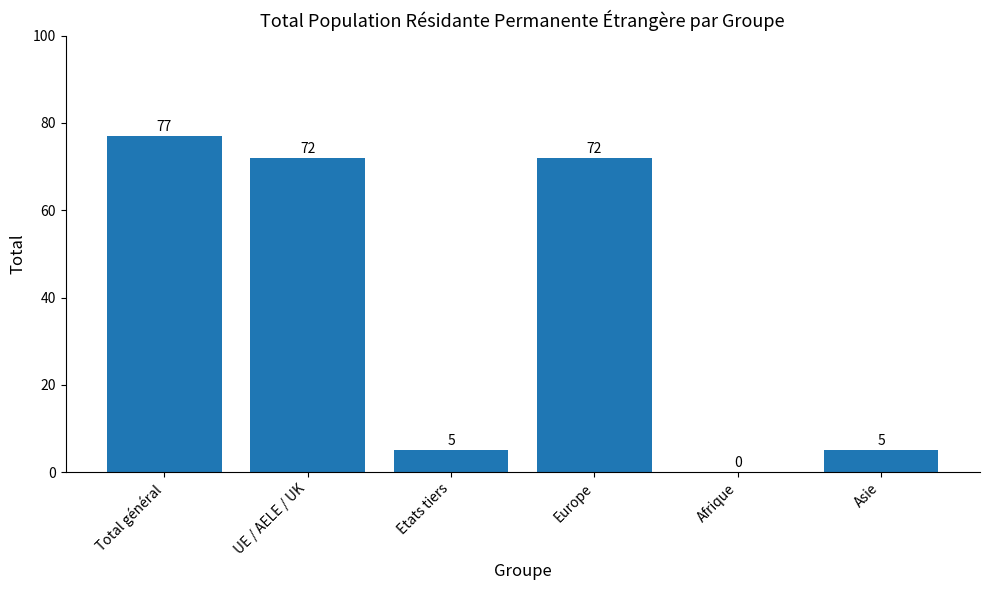

Reading left to right, list all the values displayed in this chart.

77	72	5	72	0	5